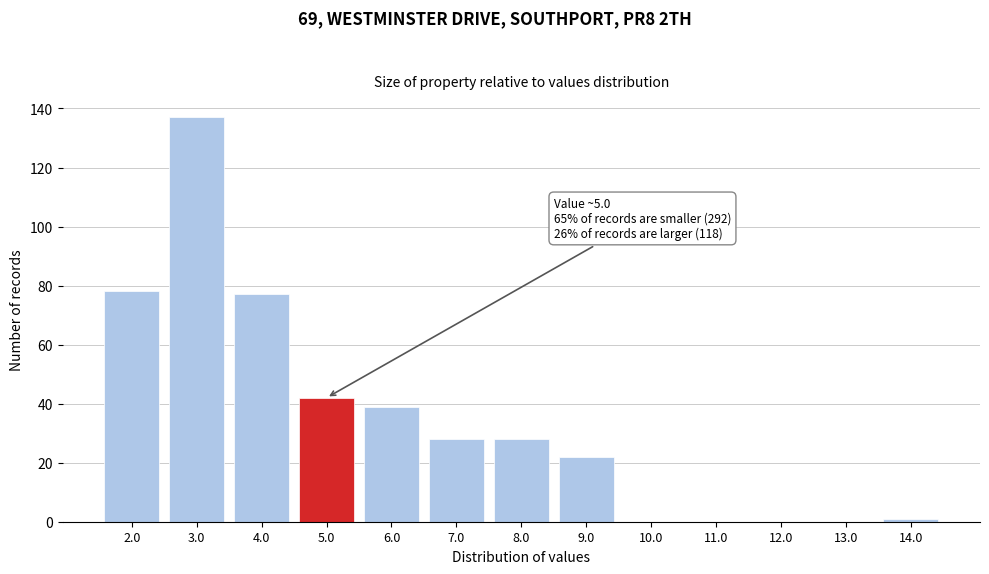

Reading right to left, list all the values displayed in this chart.

14.0=1	13.0=0	12.0=0	11.0=0	10.0=0	9.0=22	8.0=28	7.0=28	6.0=39	5.0=42	4.0=77	3.0=137	2.0=78